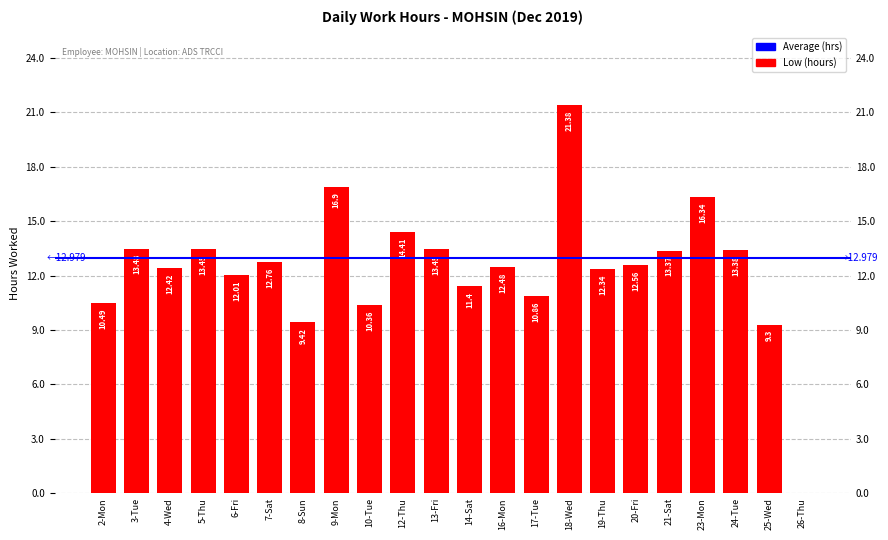

List the labels in order of value, smallest first.

26-Thu, 25-Wed, 8-Sun, 10-Tue, 2-Mon, 17-Tue, 14-Sat, 6-Fri, 19-Thu, 4-Wed, 16-Mon, 20-Fri, 7-Sat, 21-Sat, 24-Tue, 5-Thu, 13-Fri, 3-Tue, 12-Thu, 23-Mon, 9-Mon, 18-Wed